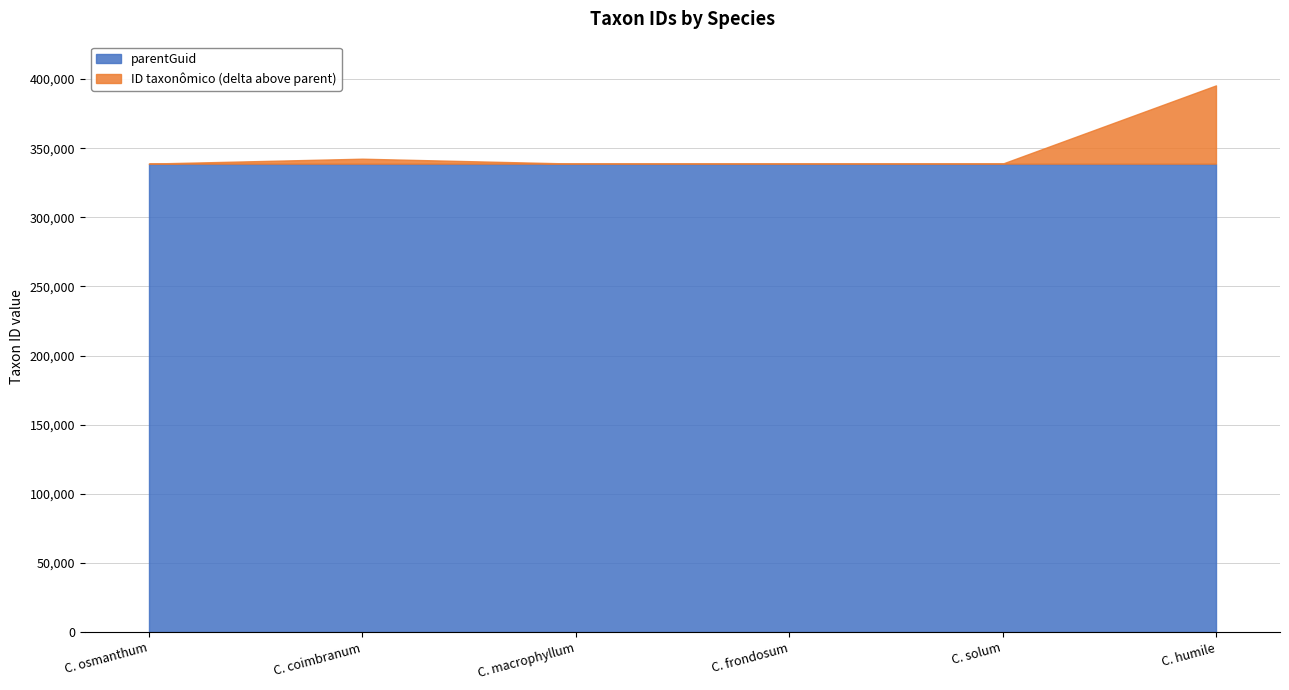

What is the total value across all series at 338857?

677699